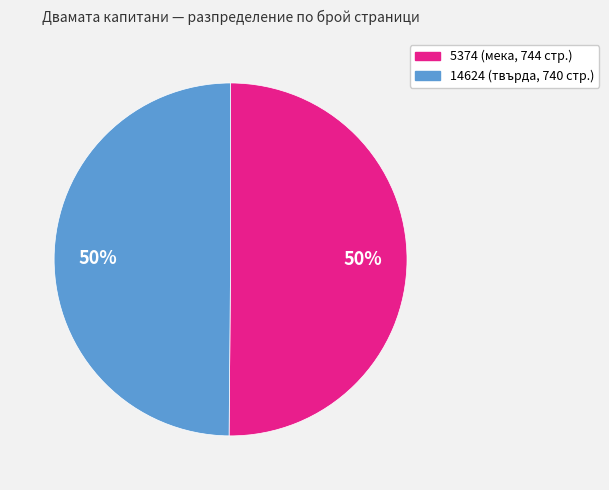

Combined, do 14624 and 5374 account for over 50%?

Yes